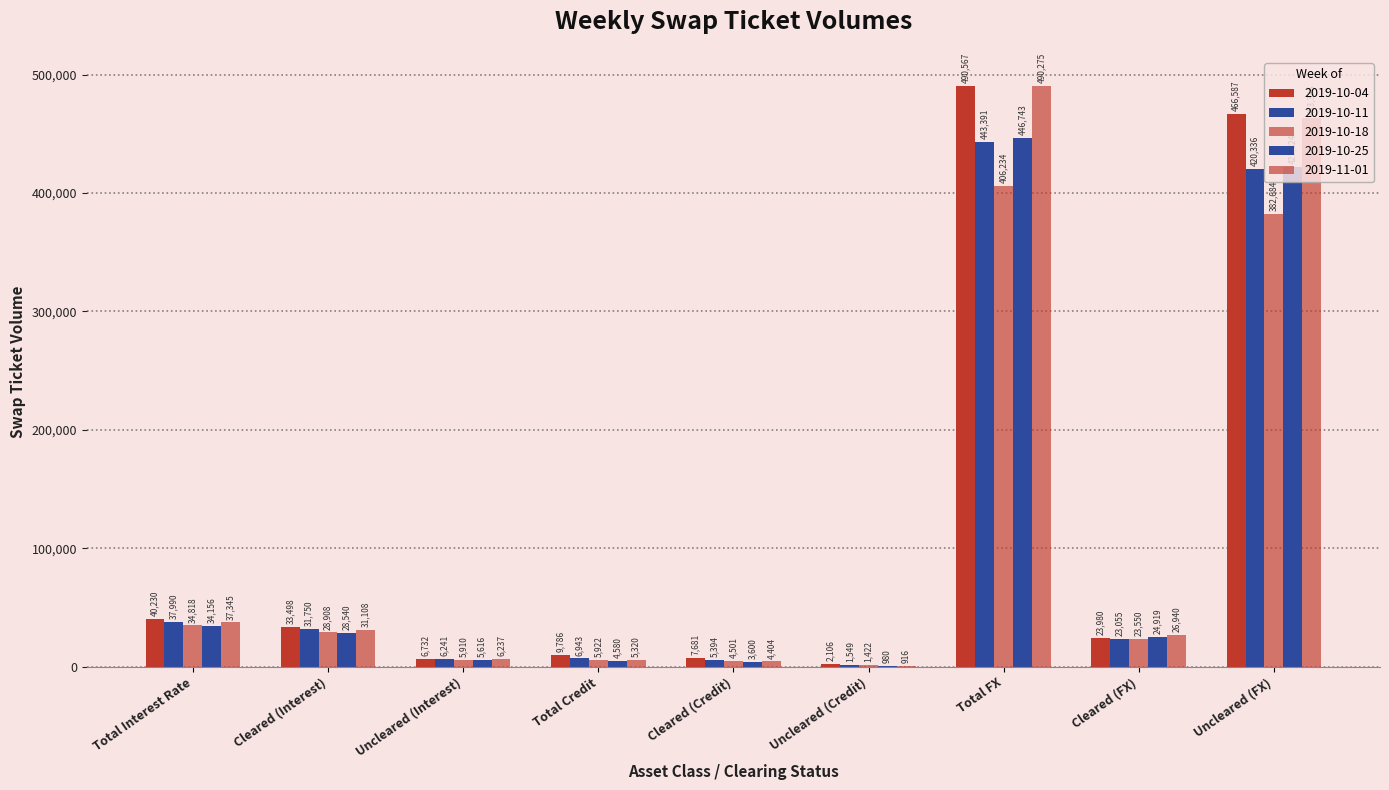

Are the bars grouped side by side (vs. stacked)?

Yes